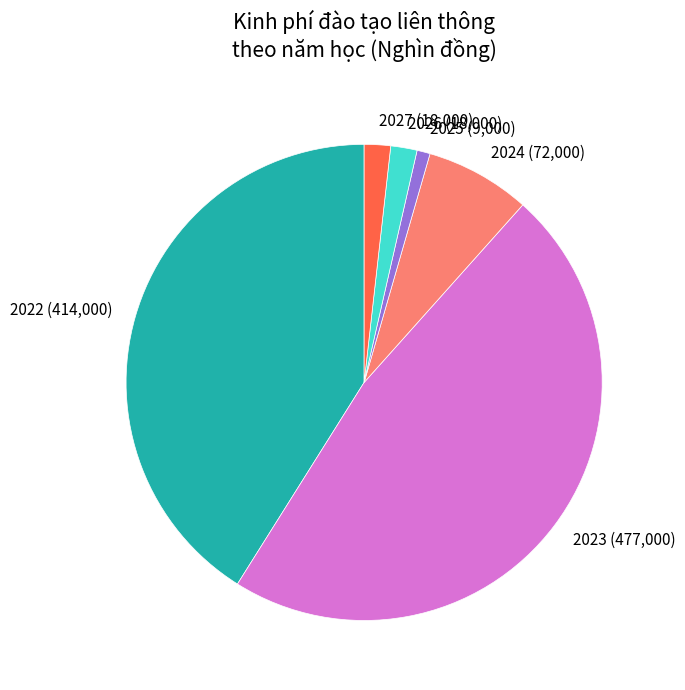

The 2023 slice represents 47% of the pie. True or false?

True